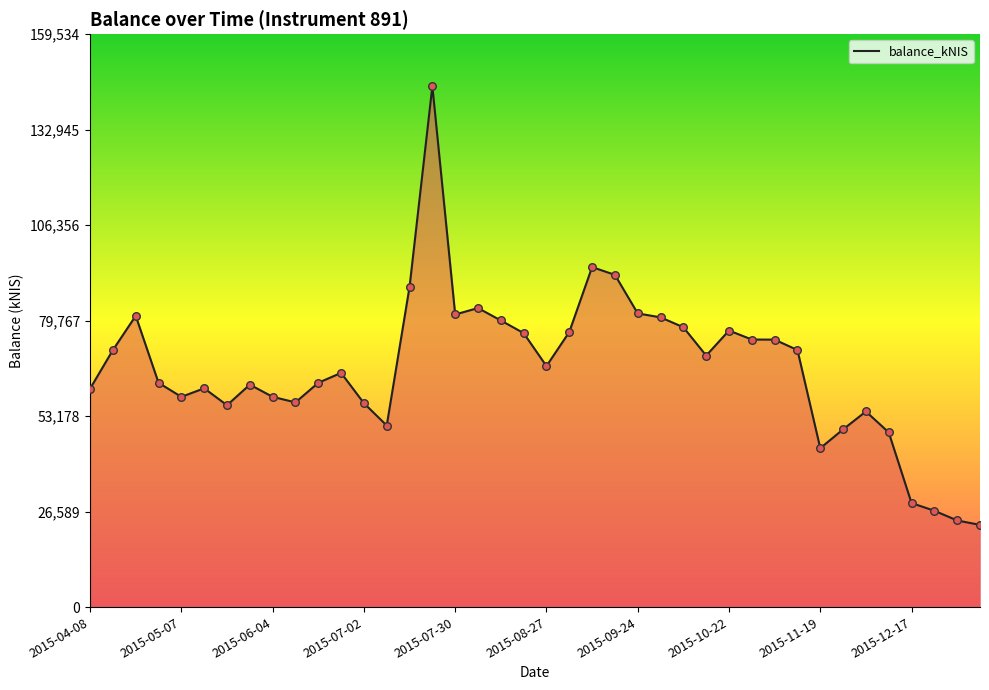

What is the smallest value displayed?

22886.7